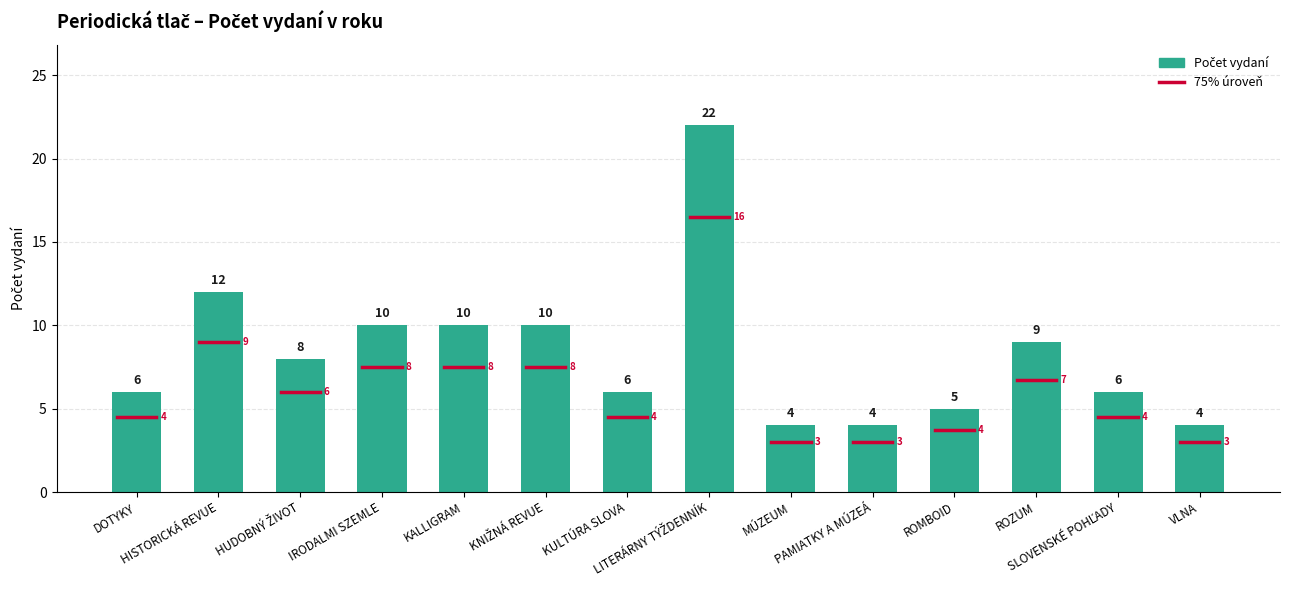

What is the greatest value displayed?

22